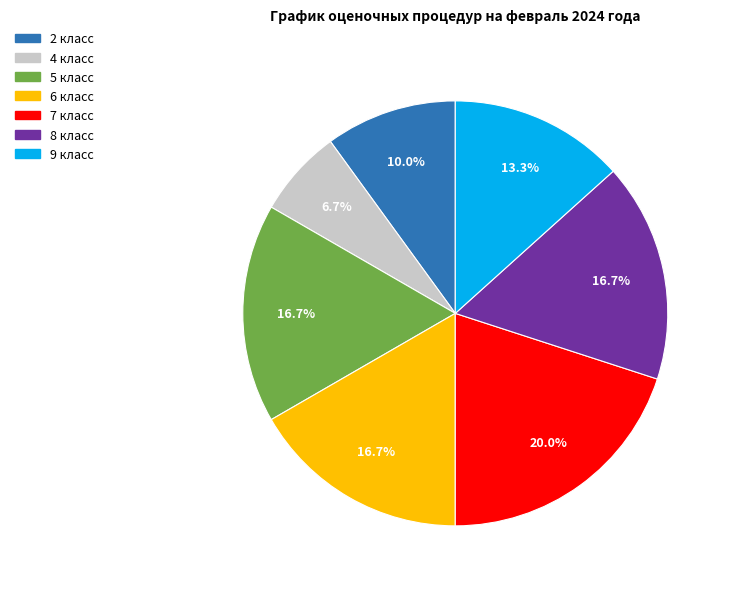

To the nearest percent, what is the difference between the largest and smallest slice percentages?

13%